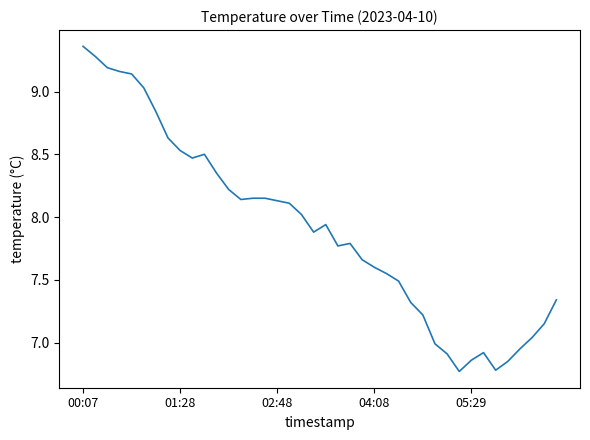

What is the difference between the maximum and minimum values?

2.6